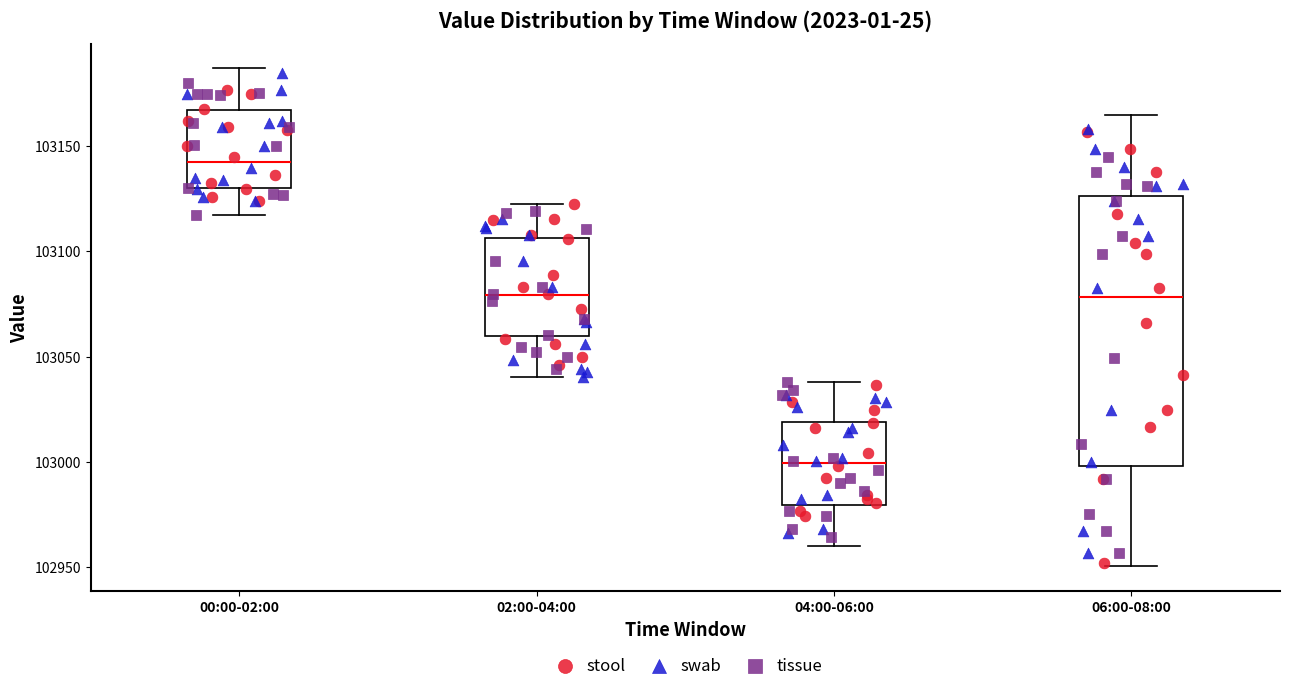

Reading left to right, transcribe this box plot: for each box, give where its median line is, the range the box spans, and where its two whiskers end, as read against the y-axis. The values are not printed on the chart, so give them approximately, as read against the axis.

00:00-02:00: median 103140, box 103130 to 103165, whiskers 103120 to 103185
02:00-04:00: median 103080, box 103060 to 103105, whiskers 103040 to 103125
04:00-06:00: median 103000, box 102980 to 103020, whiskers 102960 to 103040
06:00-08:00: median 103080, box 103000 to 103125, whiskers 102950 to 103165